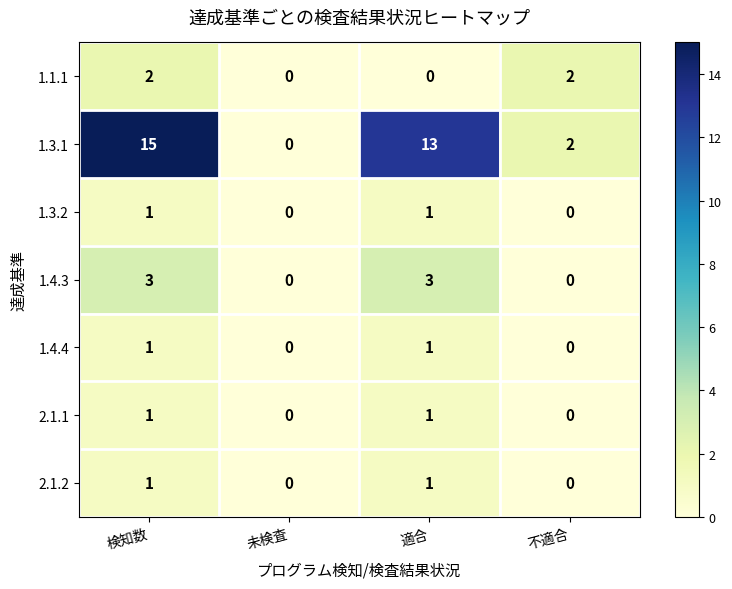

What is the difference between the second highest and second lowest values in the 1.4.3 series?

3